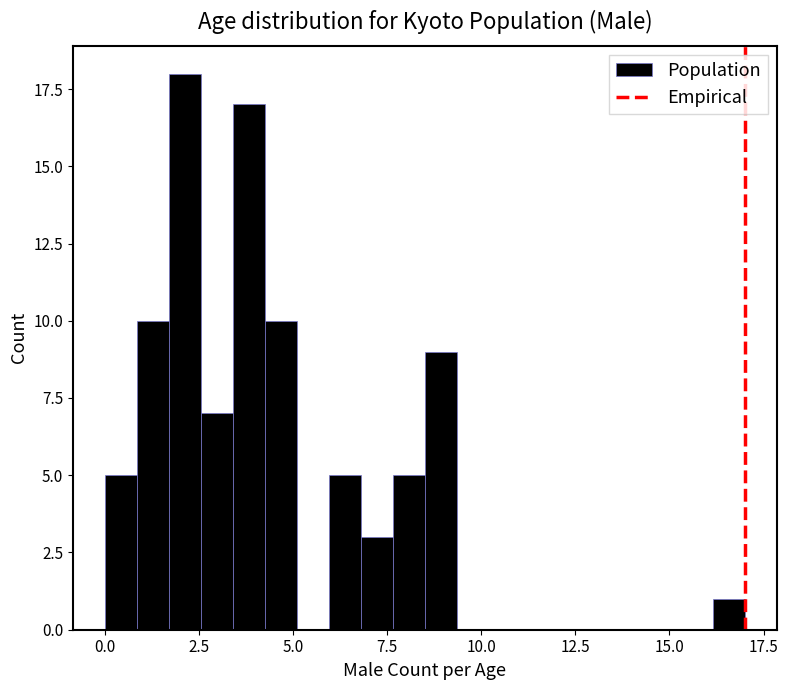

Around what value on the x-axis is the tallest bar? Give the approximate position of its centre, as read against the axis.

2.0